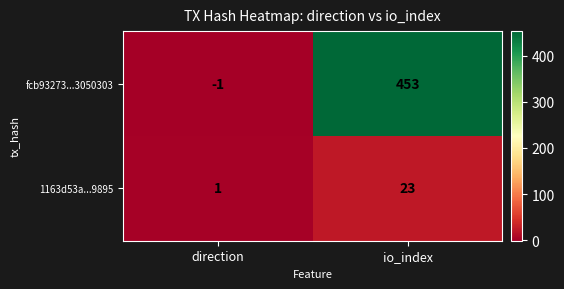

Which series changed the most between direction and io_index?

fcb93273...3050303